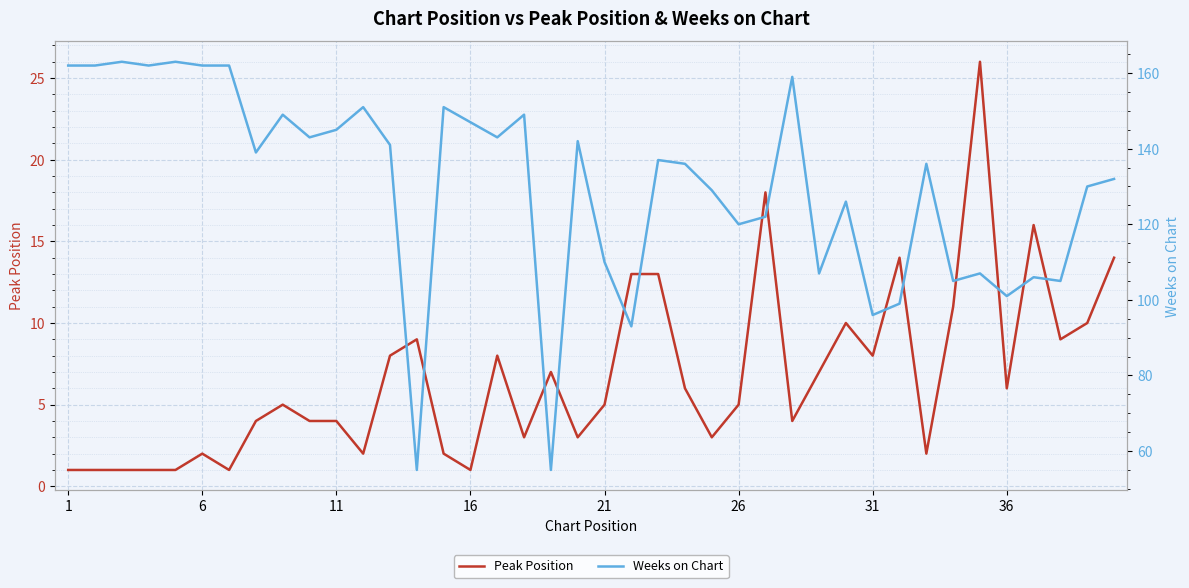

What is the sum of all Peak Position values?

268